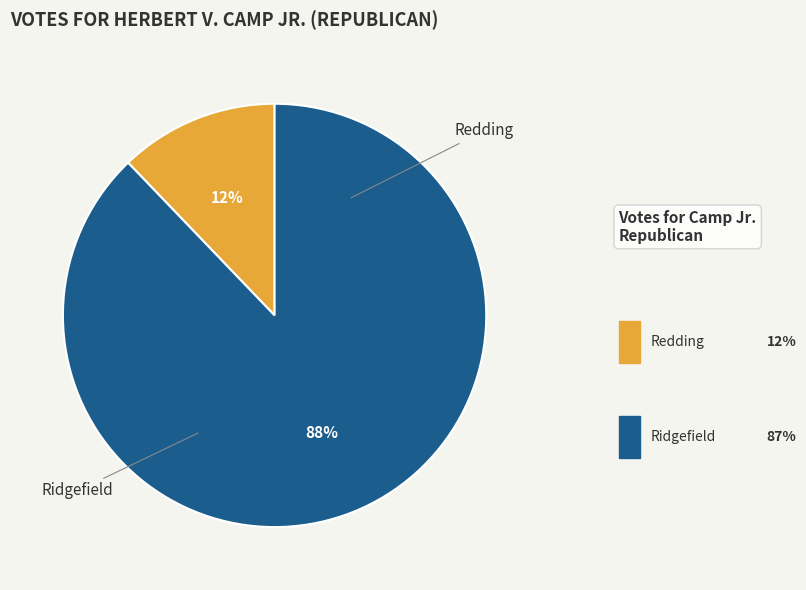

To the nearest percent, what is the difference between the largest and smallest slice percentages?

76%